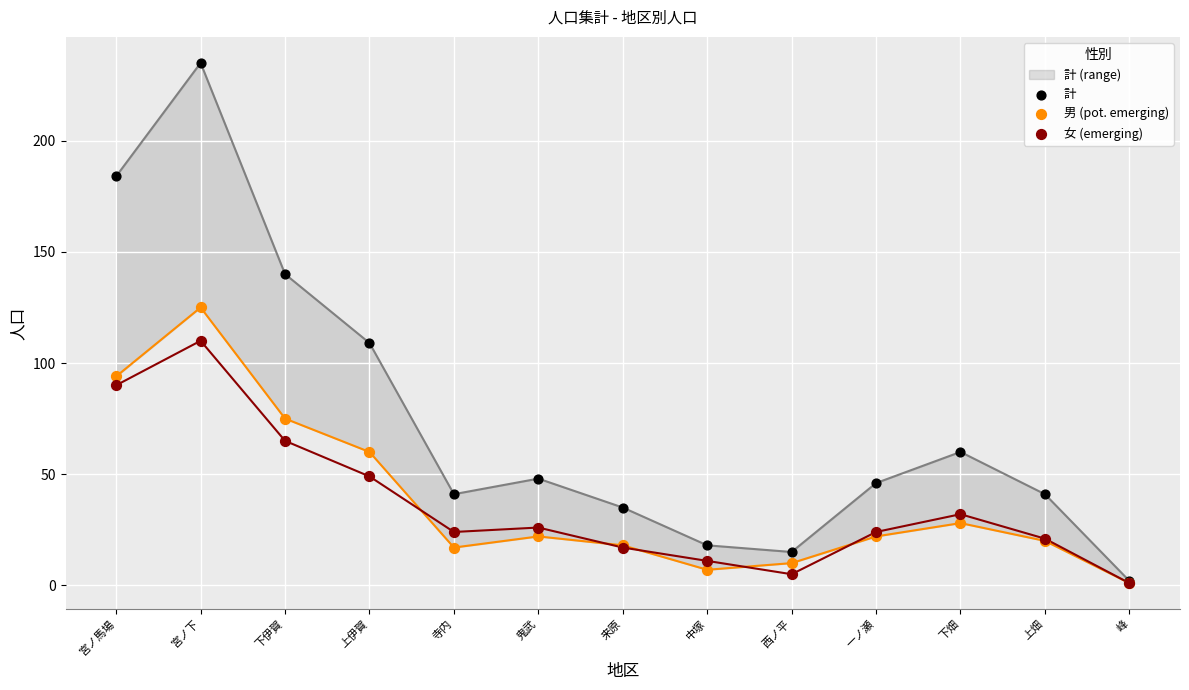

Is the value of 計 at 西ノ平 greater than the value of 男 (pot. emerging) at 寺内?

No